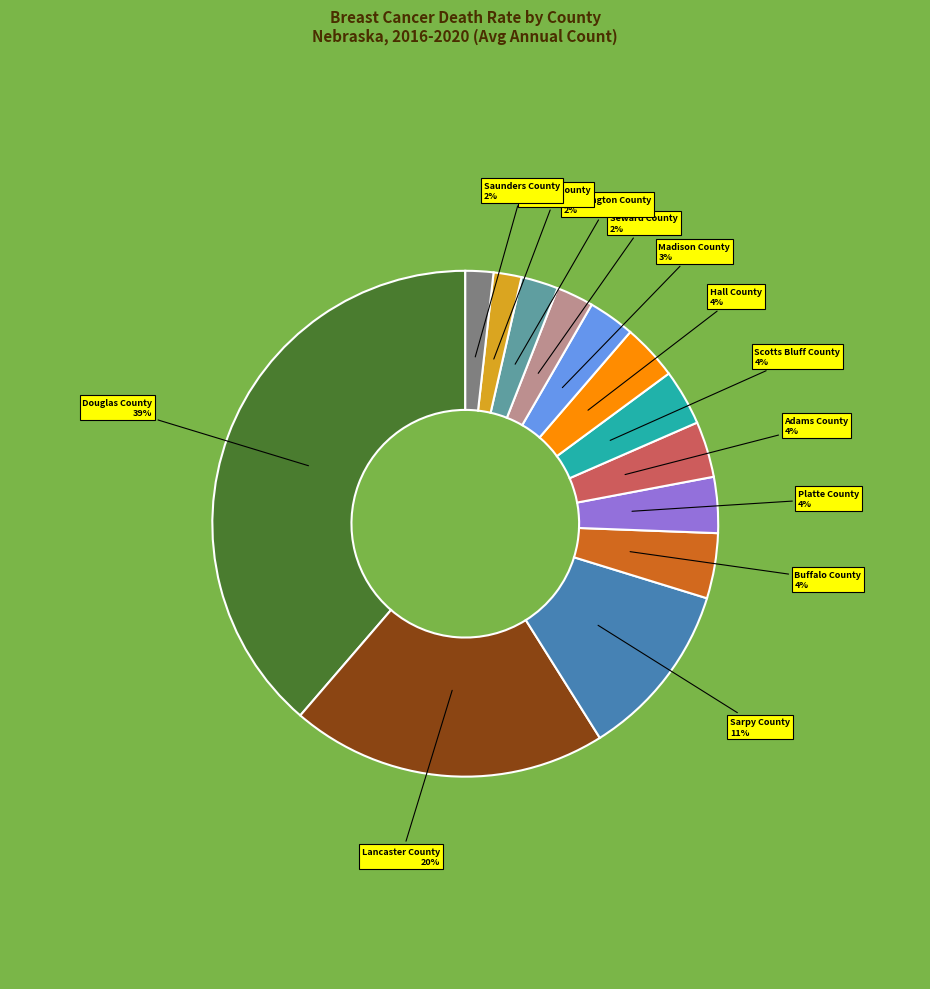

Does any single category account for the majority?

No